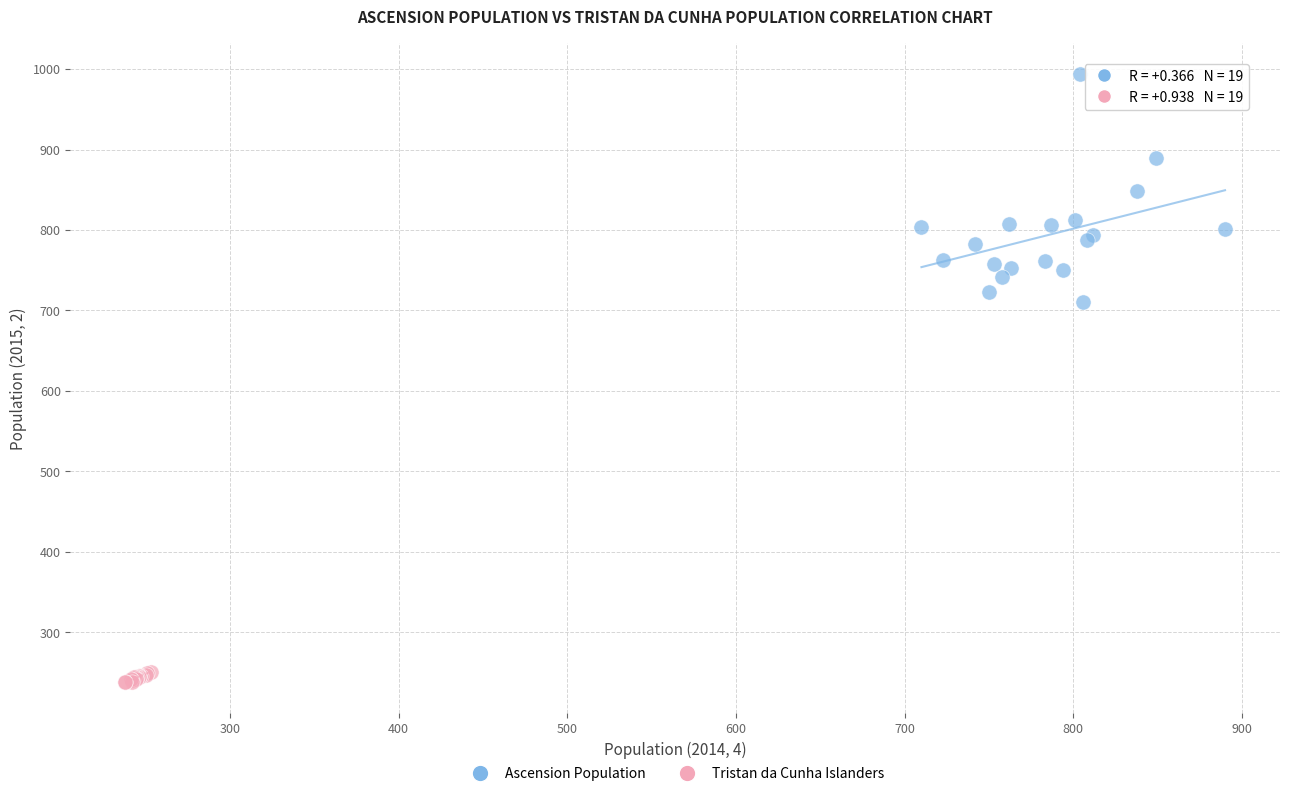

Which series has the largest Y range (max minus min)?

Ascension Population